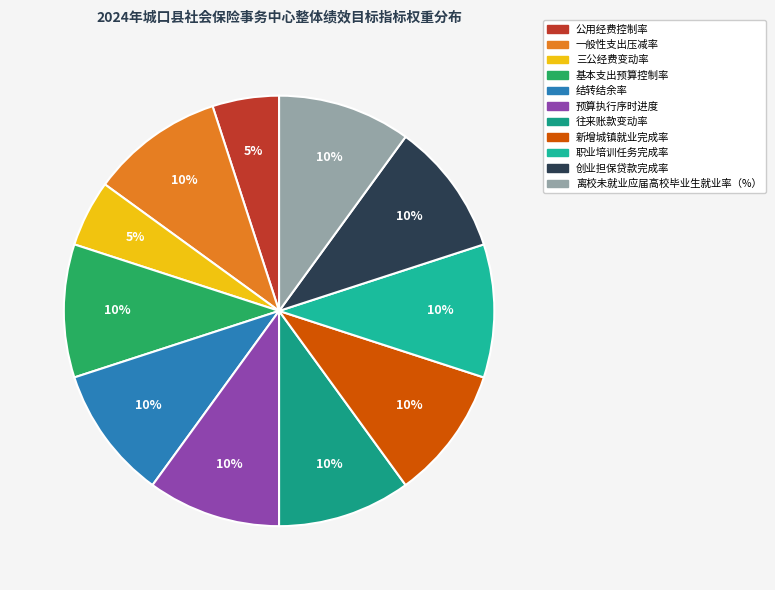

Does 三公经费变动率 represent more than half of the total?

No